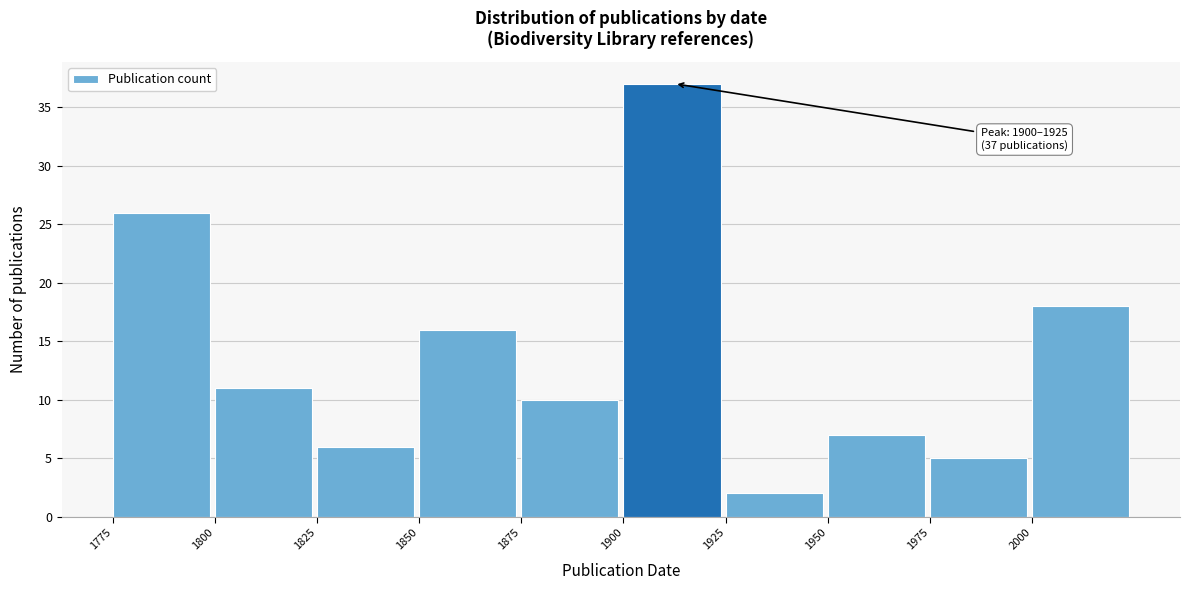

Over which range of the x-axis is the bar tallest?

1900 to 1925